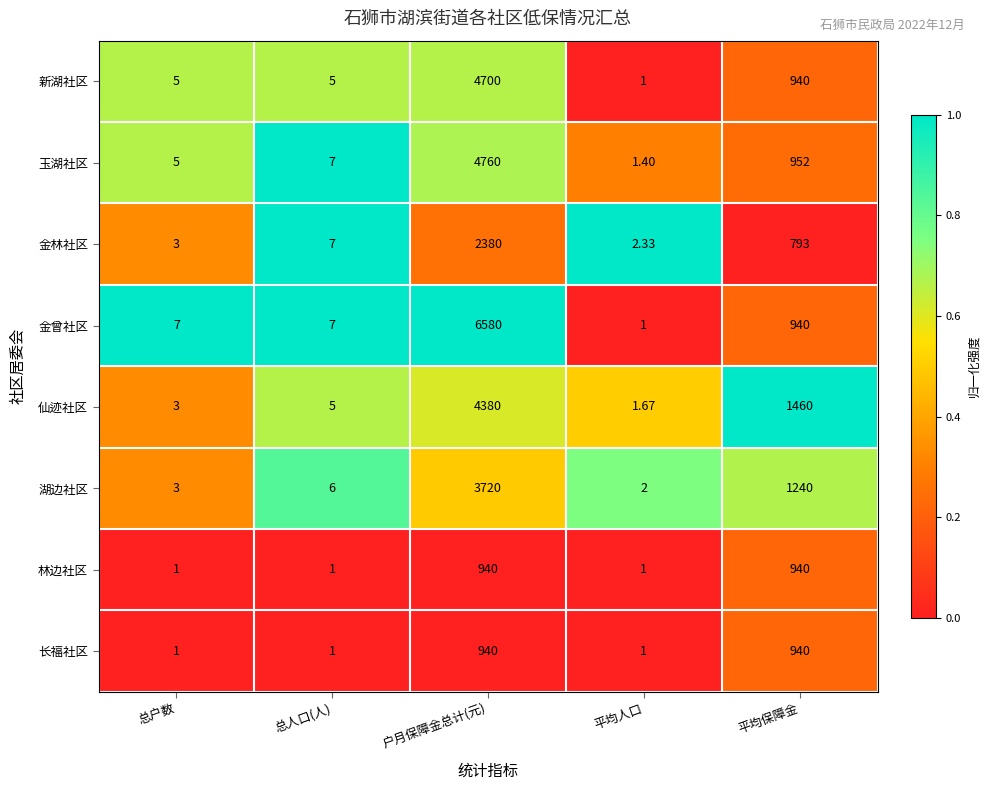

Which series has the widest spread of values?

金曾社区